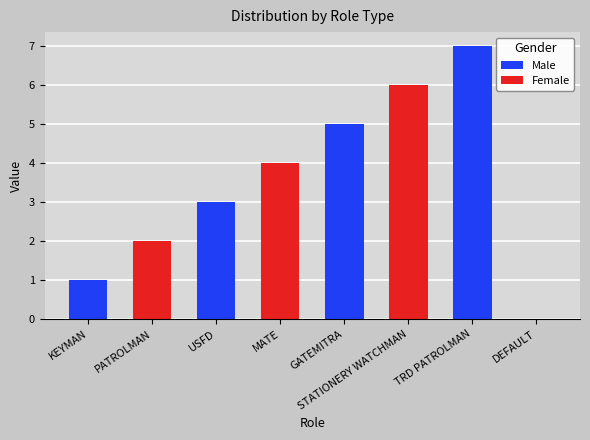

Reading left to right, list all the values displayed in this chart.

1	2	3	4	5	6	7	0